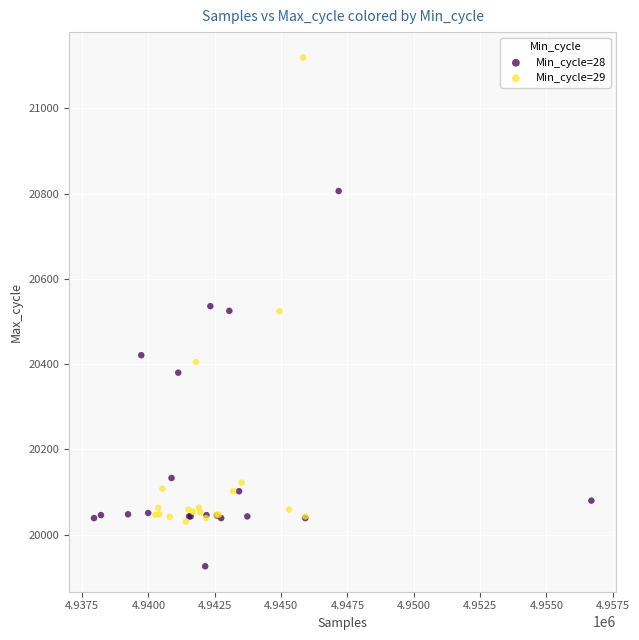

Which series contains the highest Y value?

Min_cycle=29